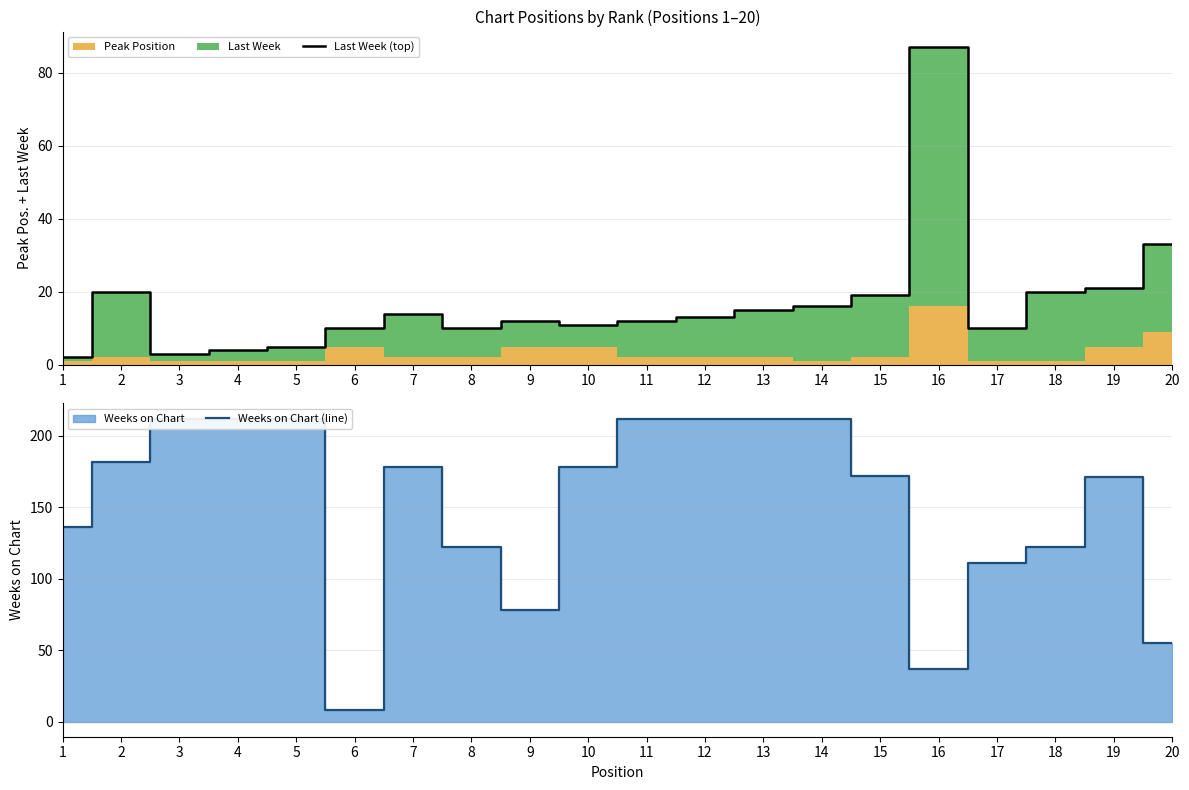

What is the difference between the highest and lowest values at 4?

208